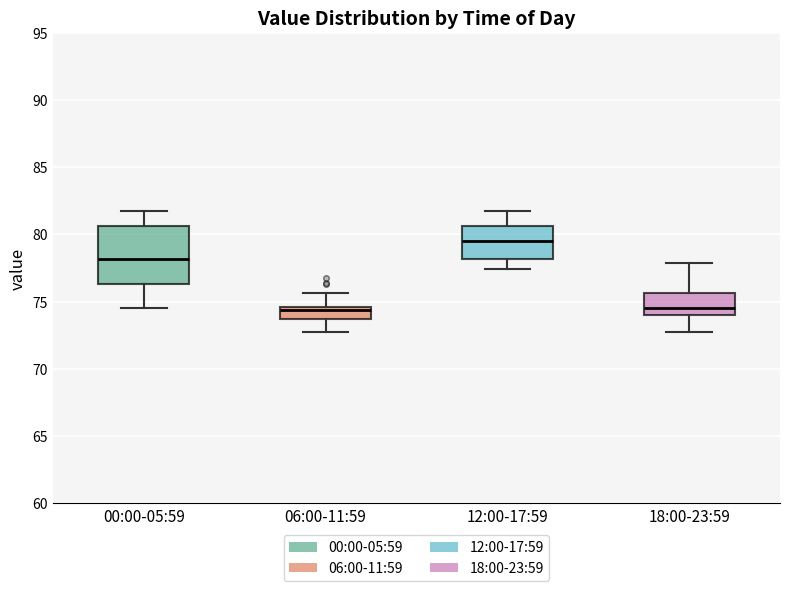

Comparing the boxes themselves (not the whiskers), which one is the tallest?

00:00-05:59